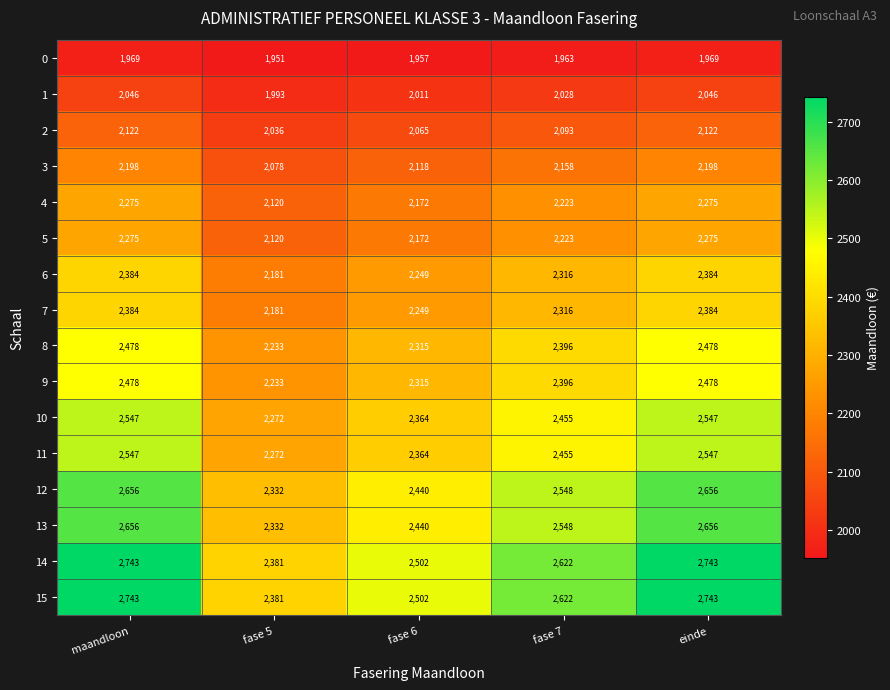

What is the approximate value of 15 at fase 6, to the nearest 50?

2500